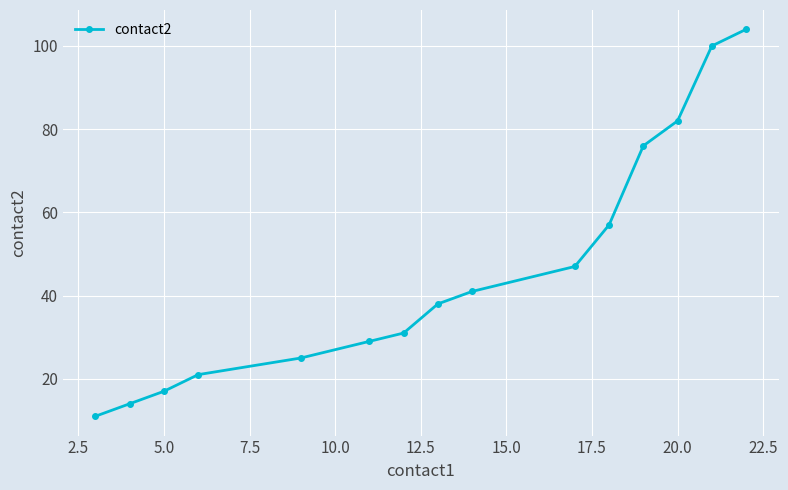

Does the chart display data point markers on the line(s)?

Yes